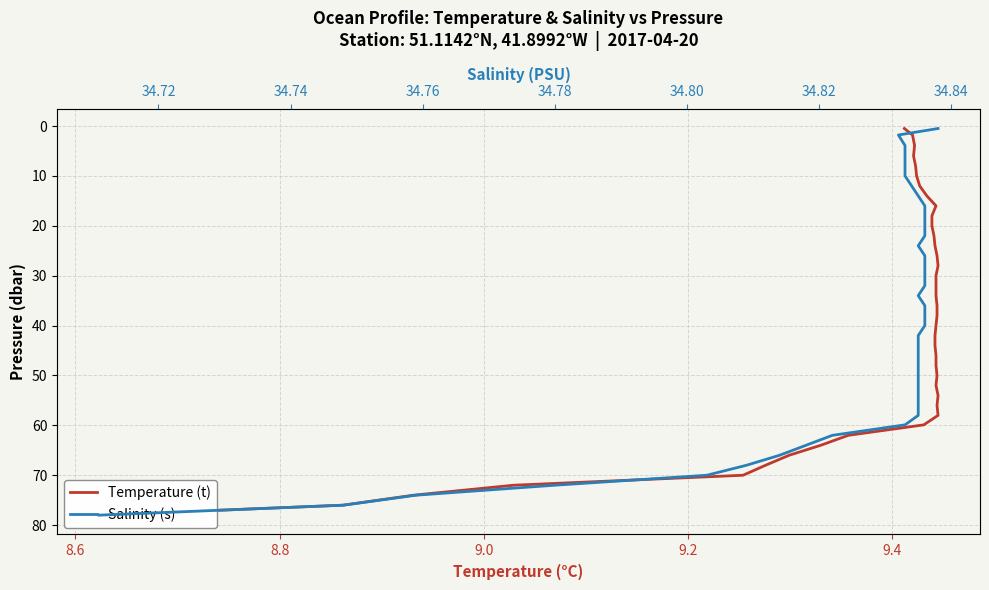

How many lines are shown in the chart?

2